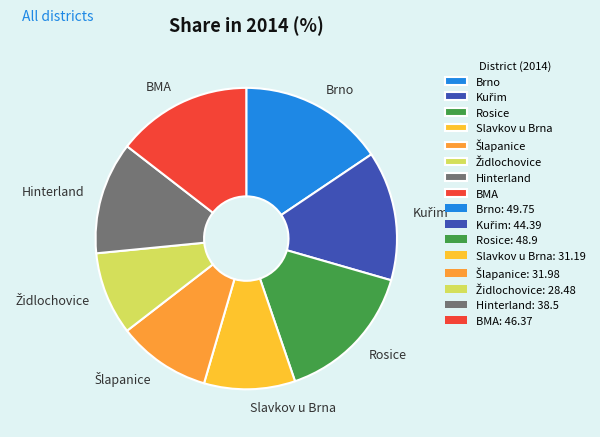

How many slices are in this pie chart?

8